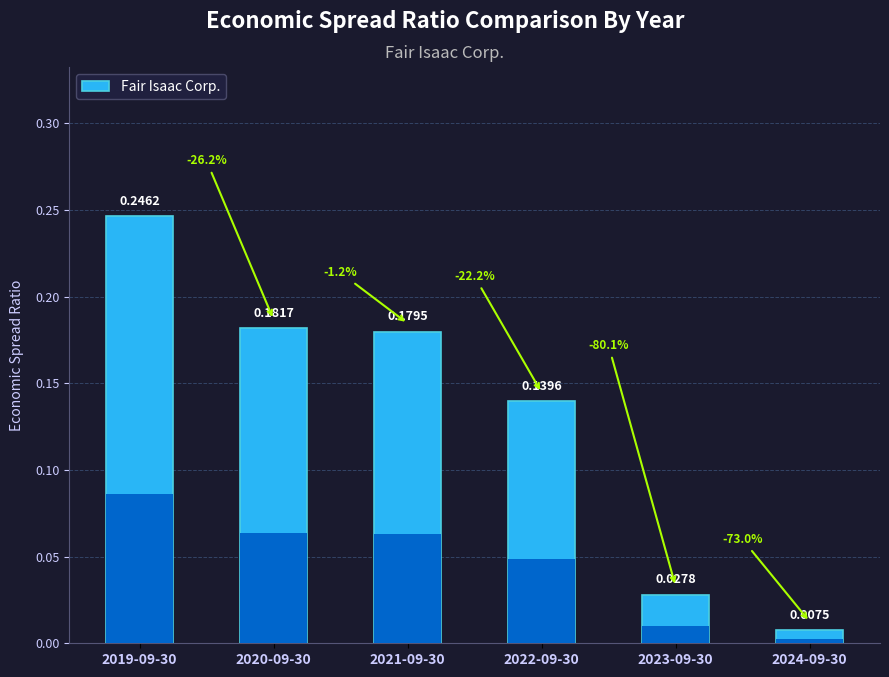

What is the change in value from 2019-09-30 to 2021-09-30?

-0.1